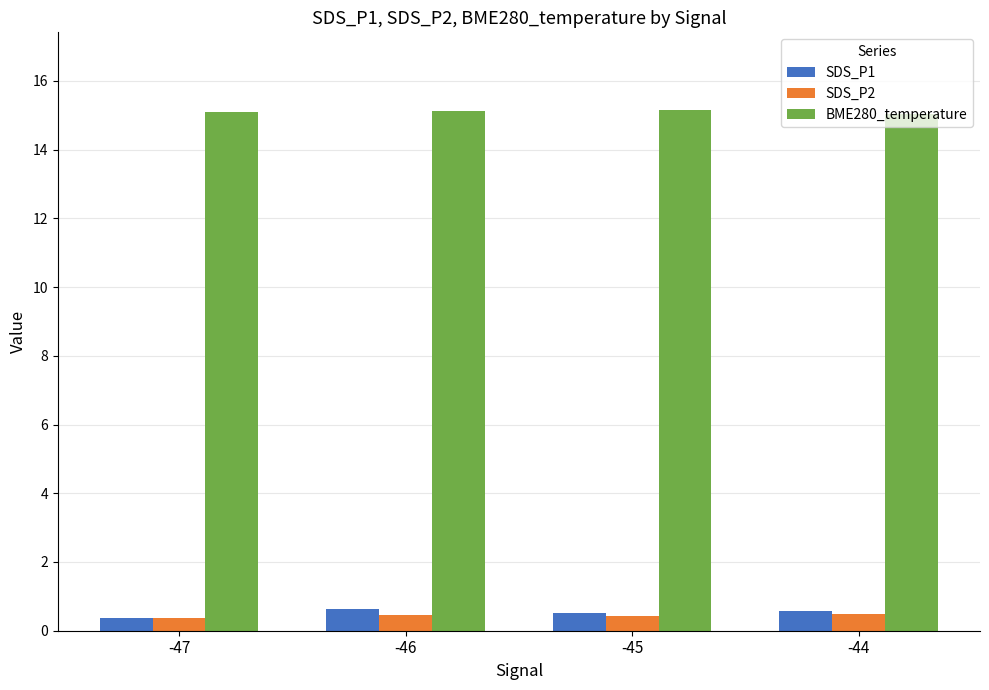

Are the bars grouped side by side (vs. stacked)?

Yes